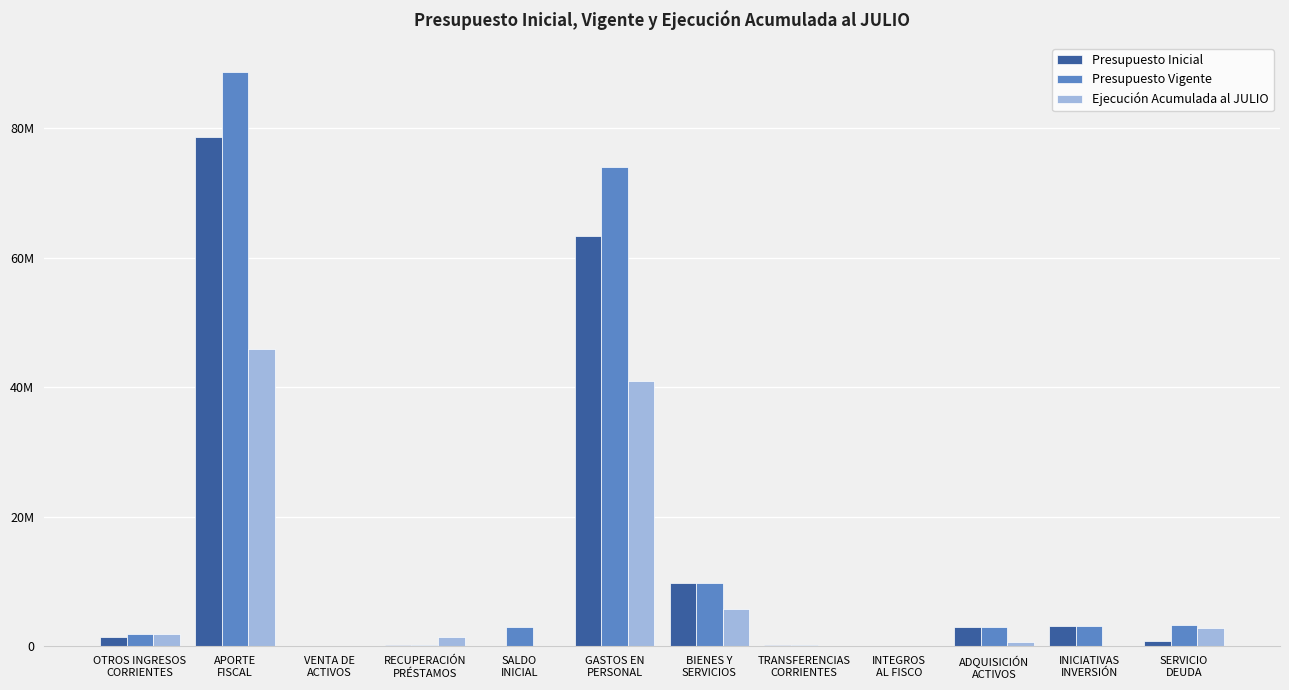

Which series changed the most between VENTA DE
ACTIVOS and RECUPERACIÓN
PRÉSTAMOS?

Ejecución Acumulada al JULIO